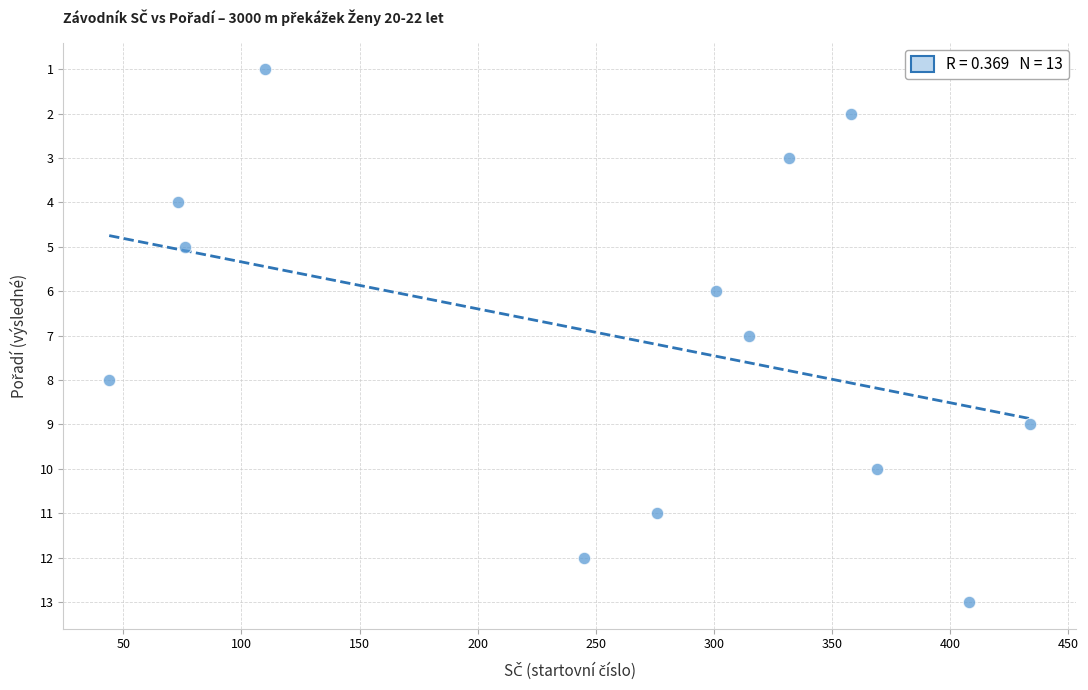

What is the range of X values (max minus min)?

390